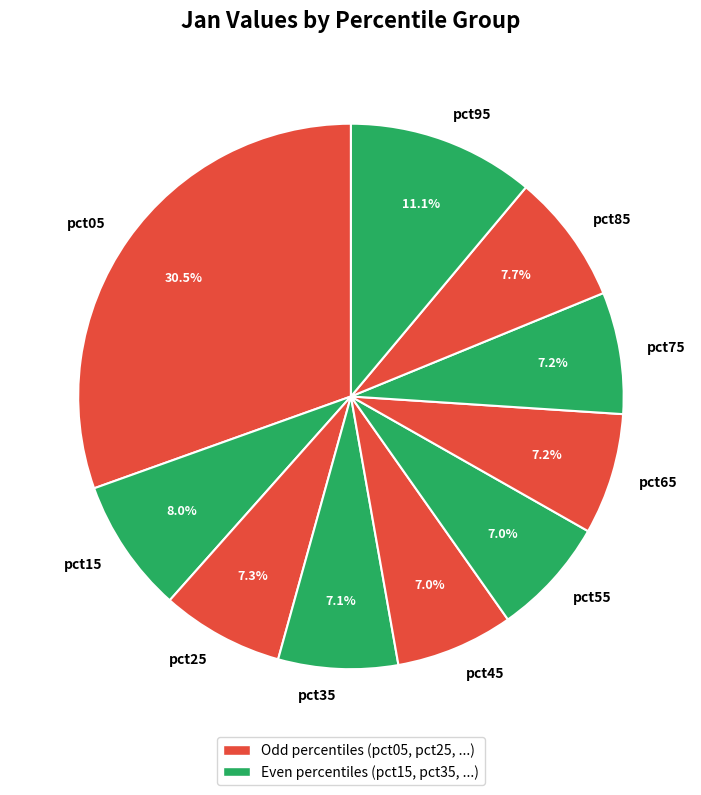

To the nearest percent, what is the difference between the largest and smallest slice percentages?

23%